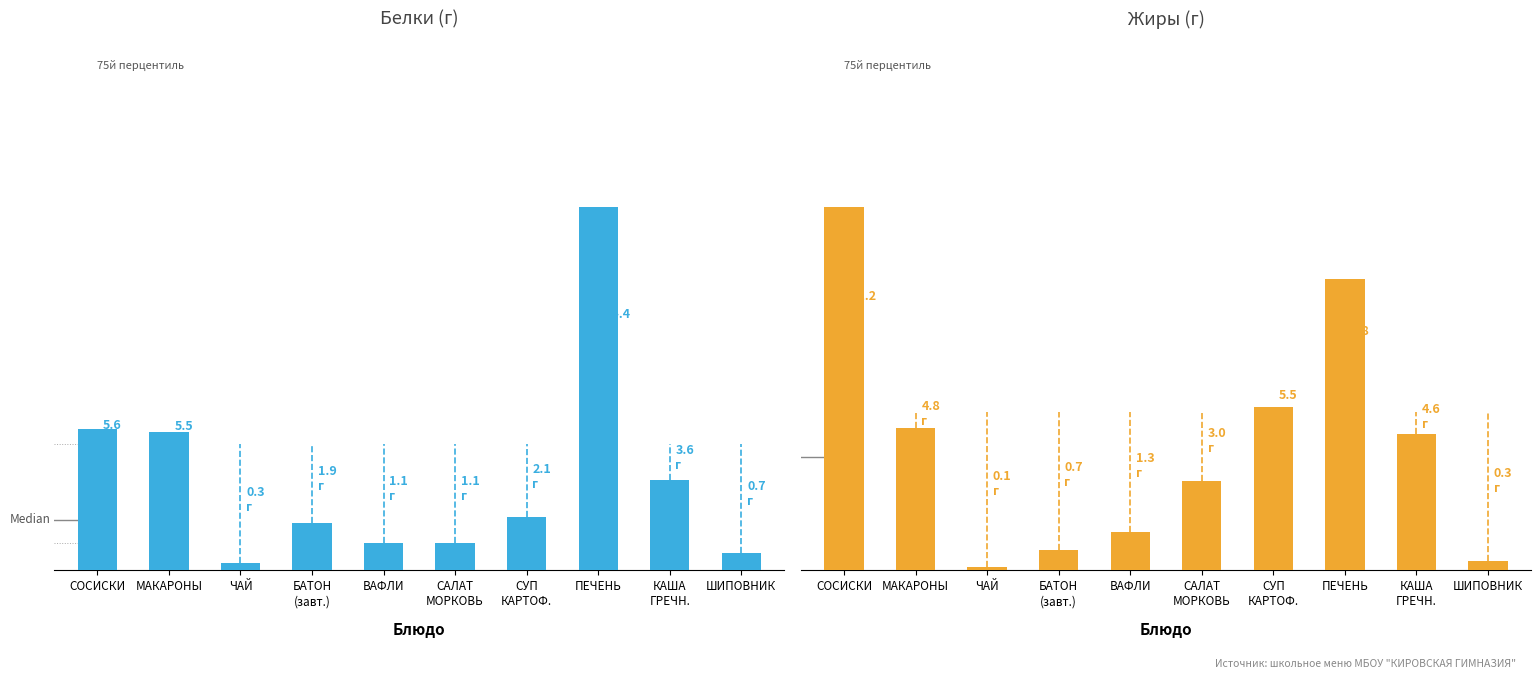

What is the label of the 4th bar from the right?

СУП
КАРТОФ.